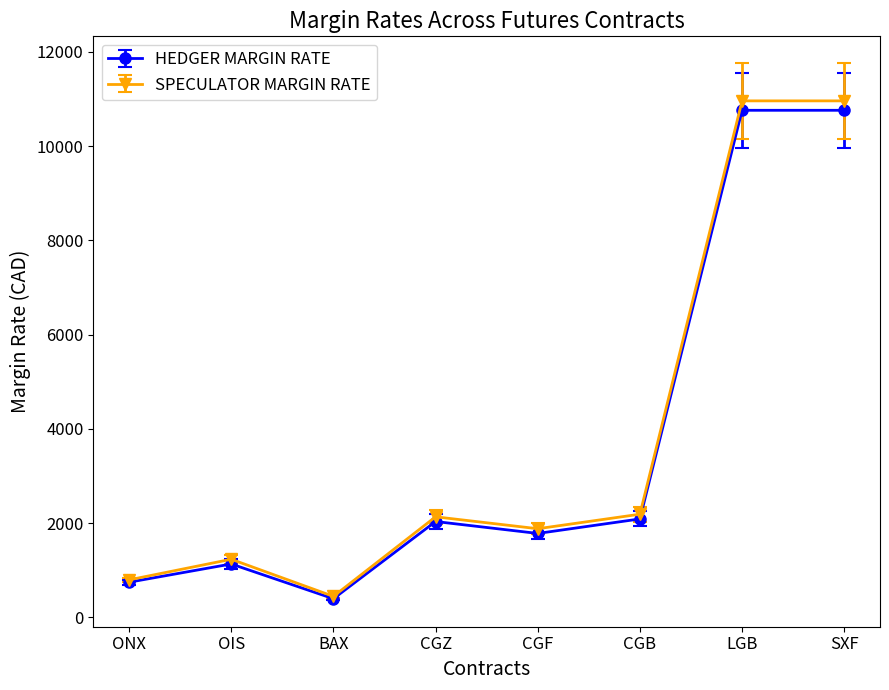

Reading right to left, list all the values displayed in this chart.

HEDGER MARGIN RATE: SXF=10758	LGB=10758	CGB=2087	CGF=1779	CGZ=2032	BAX=394	OIS=1131	ONX=744
SPECULATOR MARGIN RATE: SXF=10958	LGB=10958	CGB=2187	CGF=1879	CGZ=2132	BAX=444	OIS=1231	ONX=794